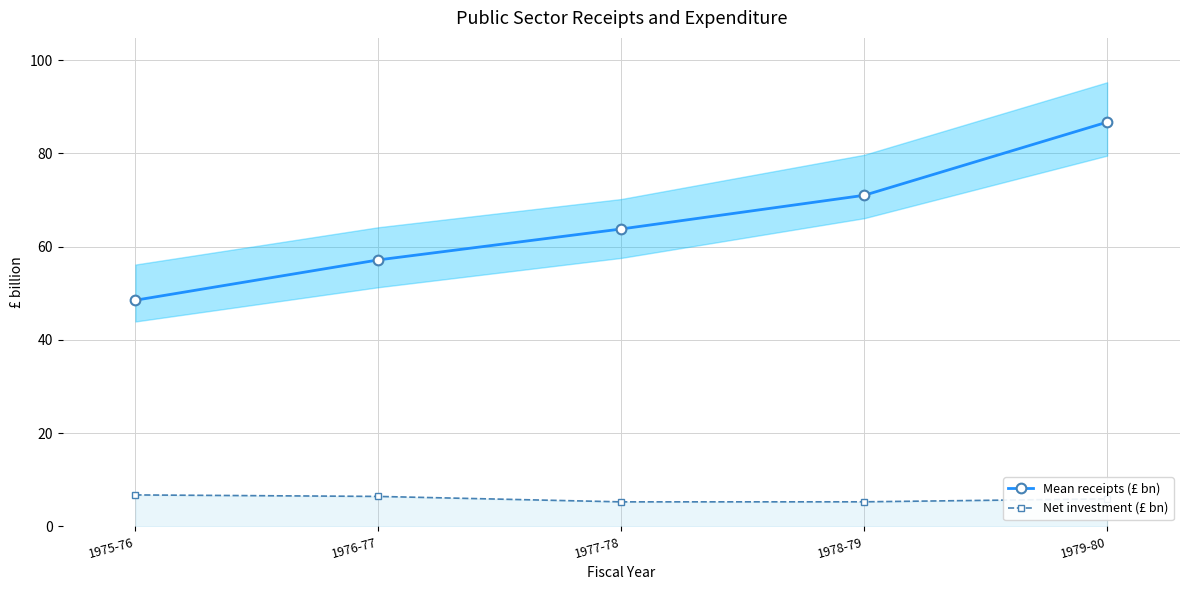

True or false: Net investment (£ bn) and Mean receipts (£ bn) cross at least once.

False